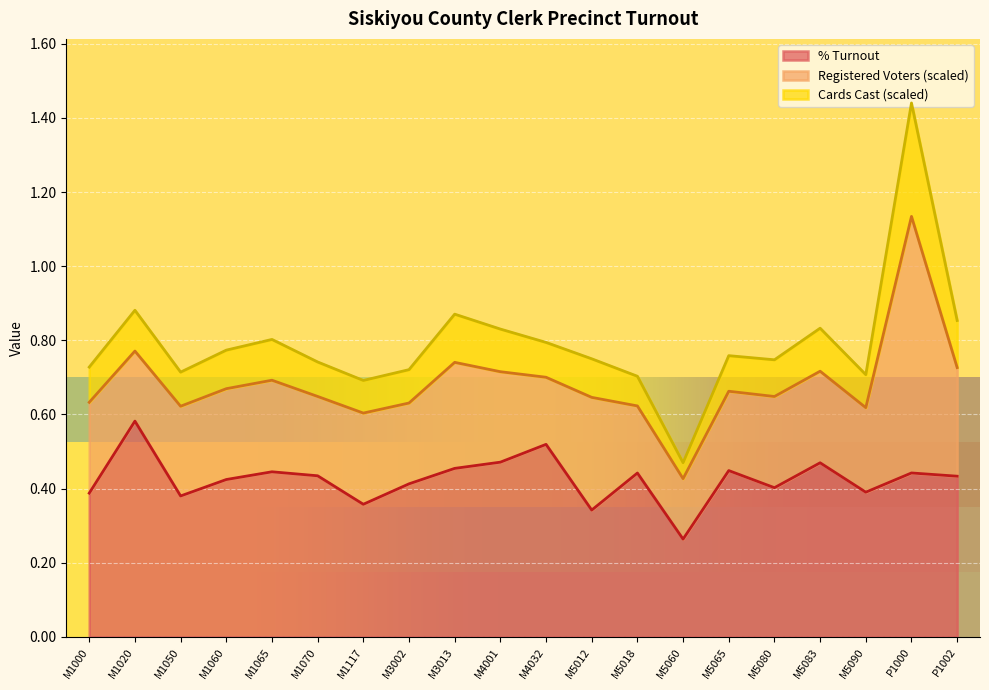

What is the approximate value of Cards Cast (scaled) at M1050?

0.7